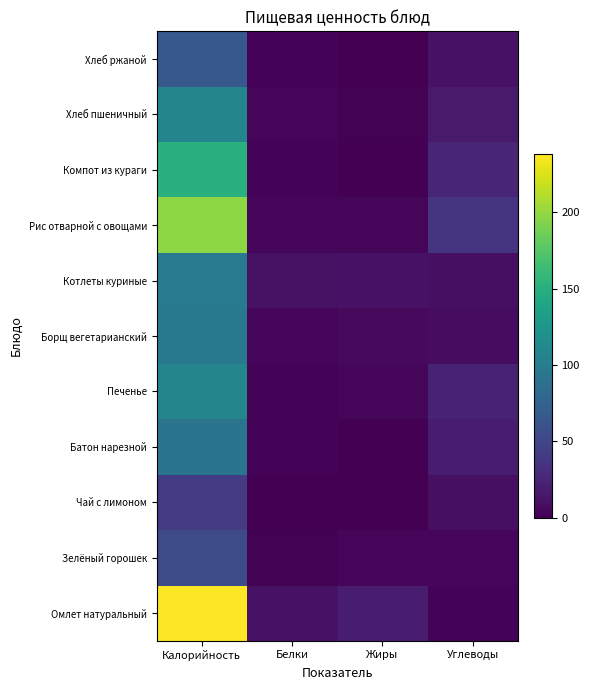

Rank the series at Белки from highest to lowest value.

Омлет натуральный, Котлеты куриные, Хлеб пшеничный, Рис отварной с овощами, Борщ вегетарианский, Батон нарезной, Печенье, Хлеб ржаной, Компот из кураги, Зелёный горошек, Чай с лимоном